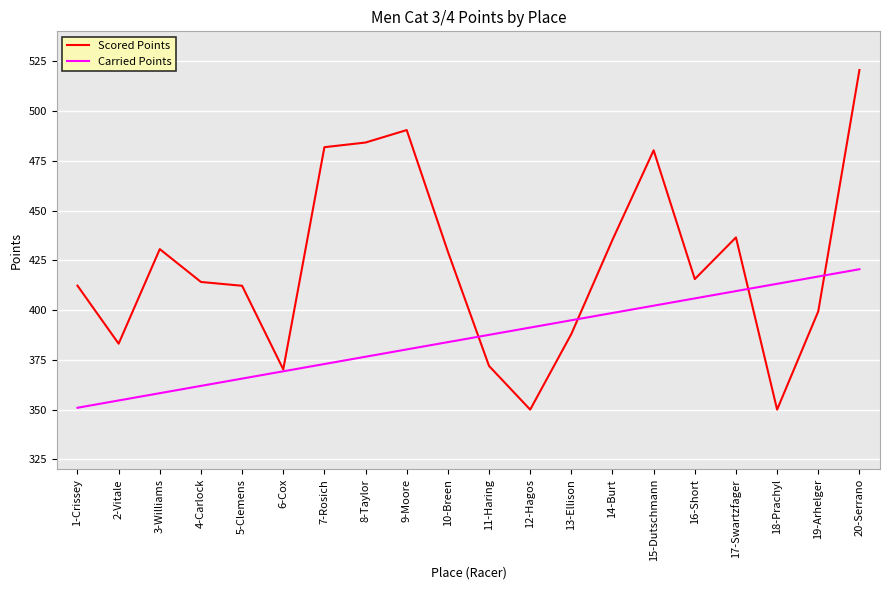

True or false: Scored Points has a value of 481.8 at 7-Rosich.

True